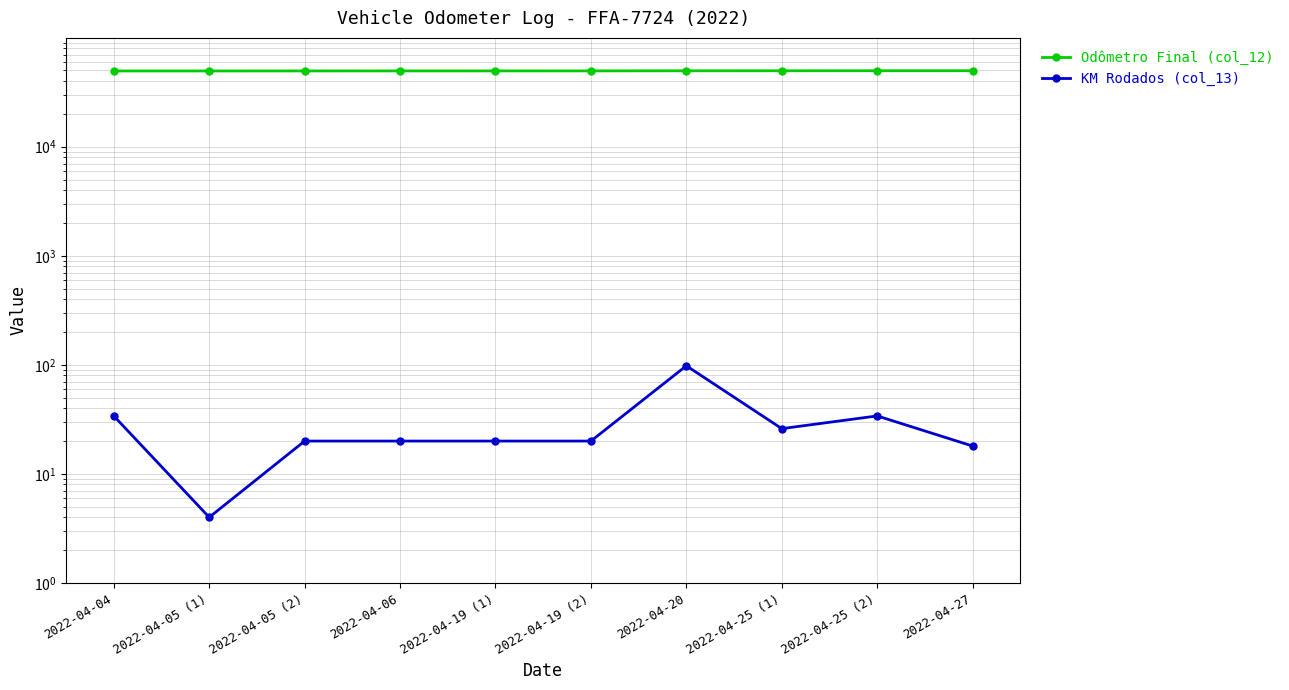

What is the average value of the KM Rodados (col_13) series?

29